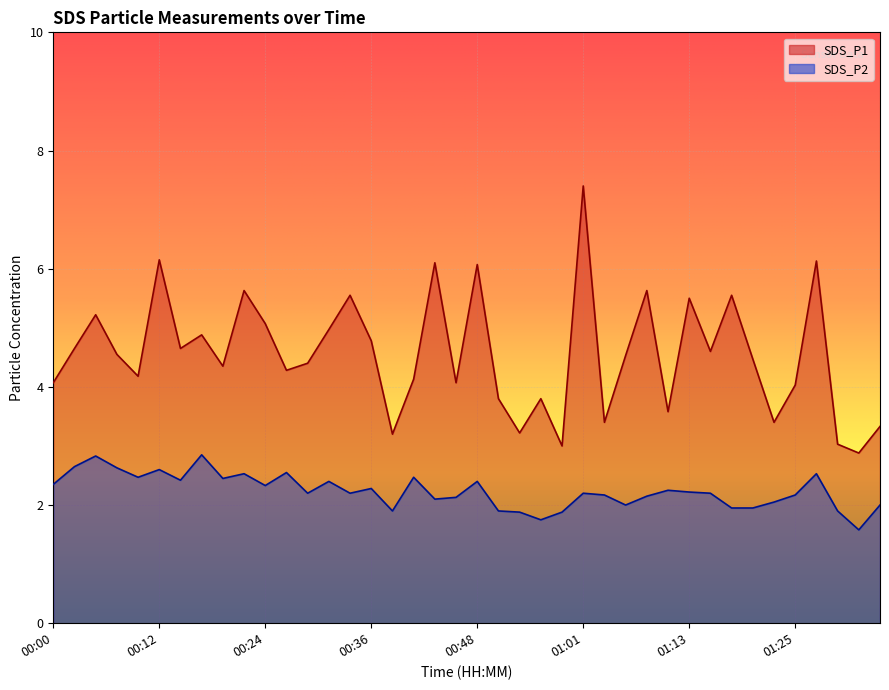

What is the sum of the SDS_P1 values at 00:22 and 01:03?

9.0